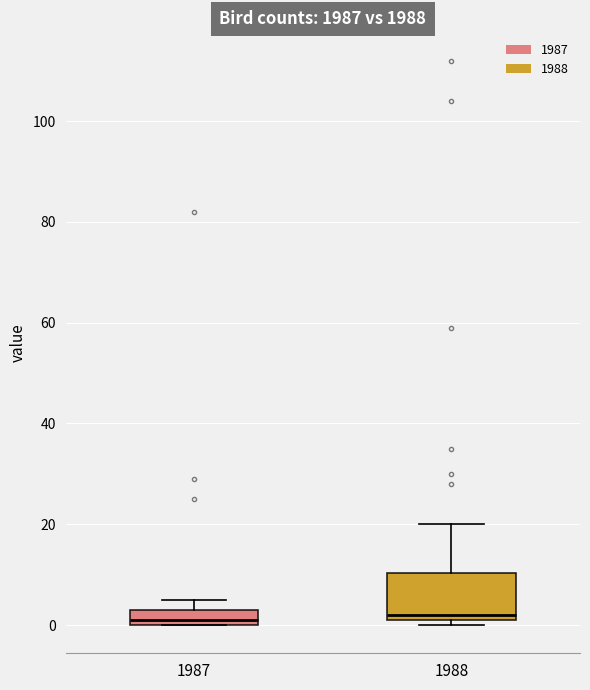

Comparing the boxes themselves (not the whiskers), which one is the tallest?

1988